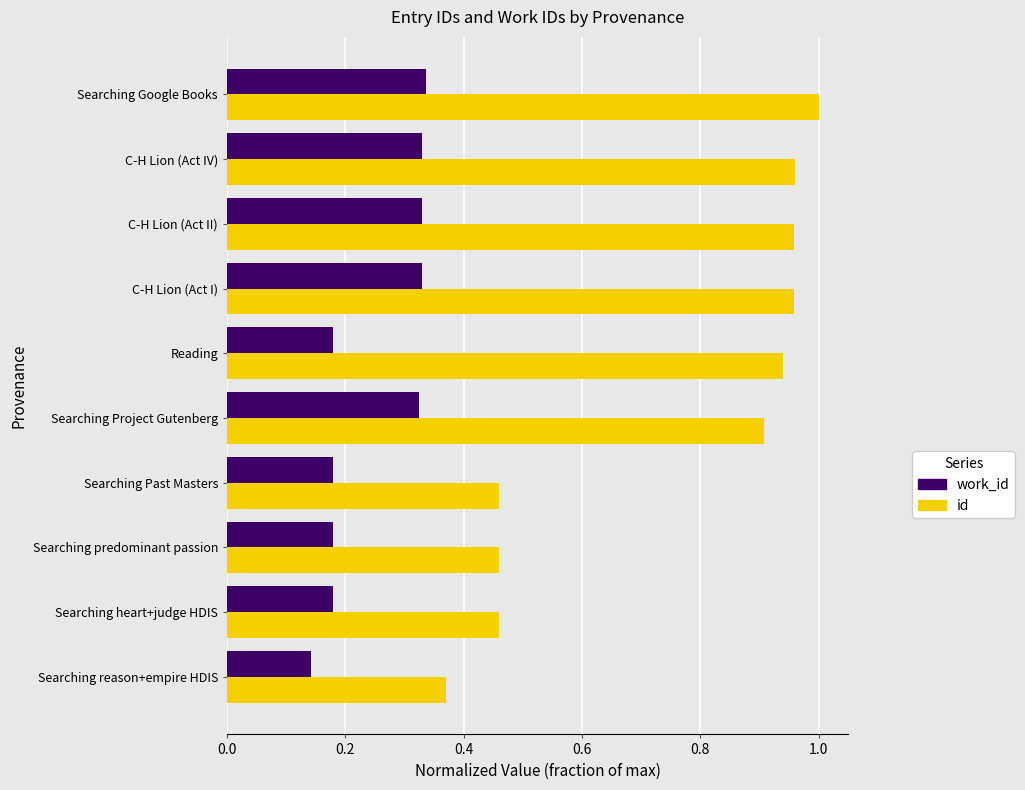

Which category has the lowest value across all series?

Searching reason+empire HDIS